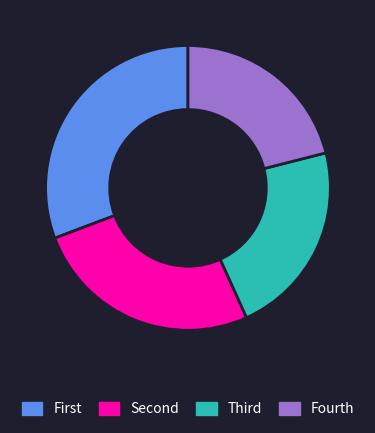

How many segments does this pie chart have?

4